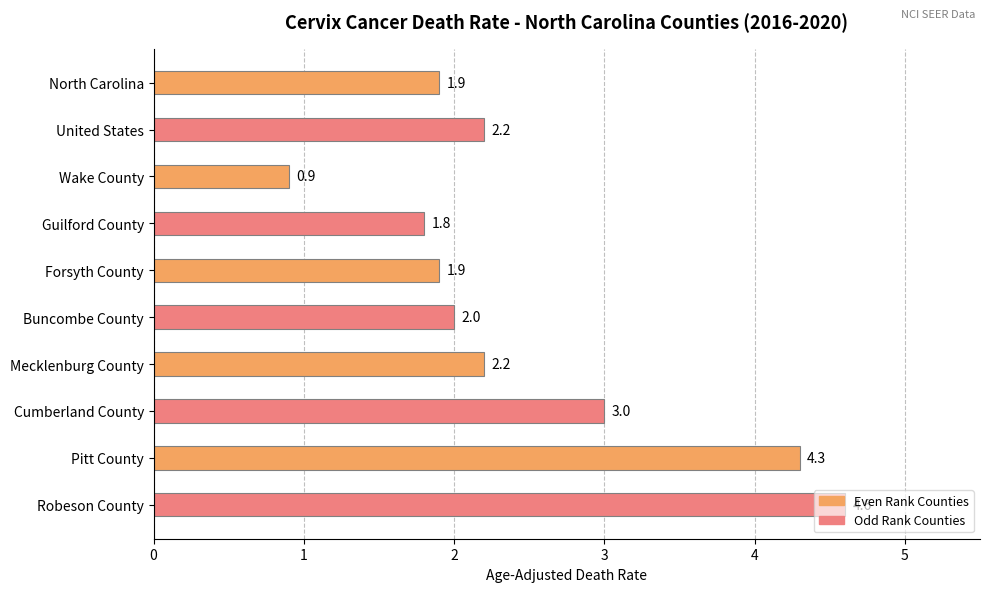

What value does the data have at Robeson County?

4.6